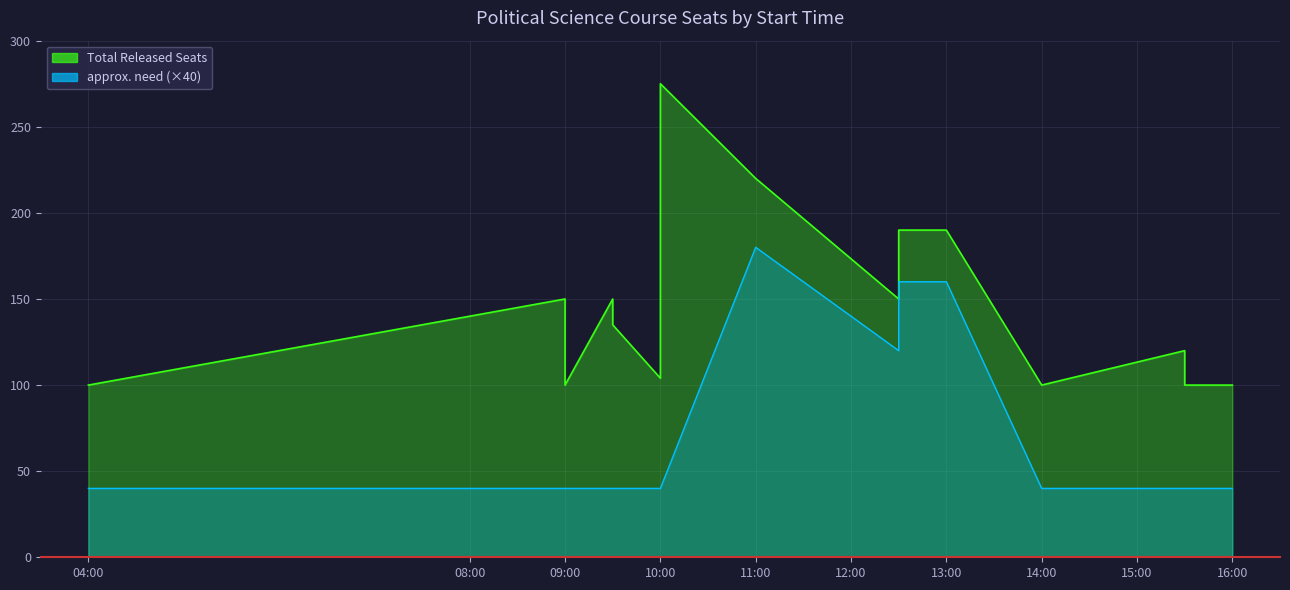

Where is the first local minimum for Total Released Seats?

10:00